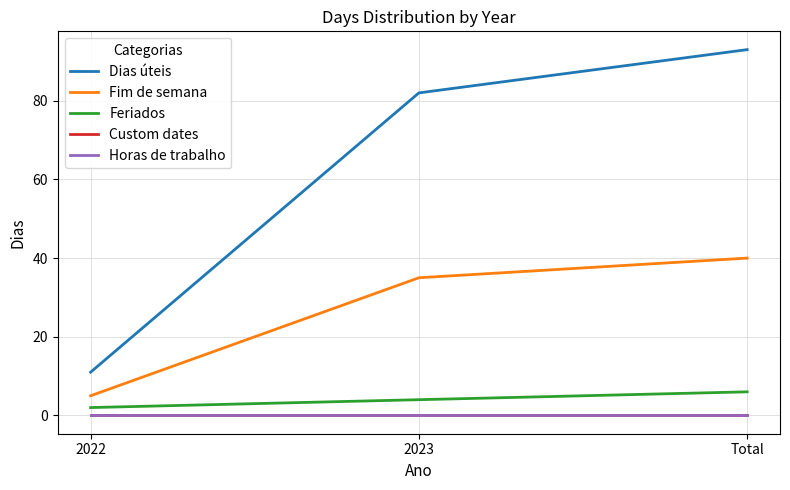

Reading left to right, transcribe all the data shown in this chart.

Dias úteis: 11	82	93
Fim de semana: 5	35	40
Feriados: 2	4	6
Custom dates: 0	0	0
Horas de trabalho: 0	0	0